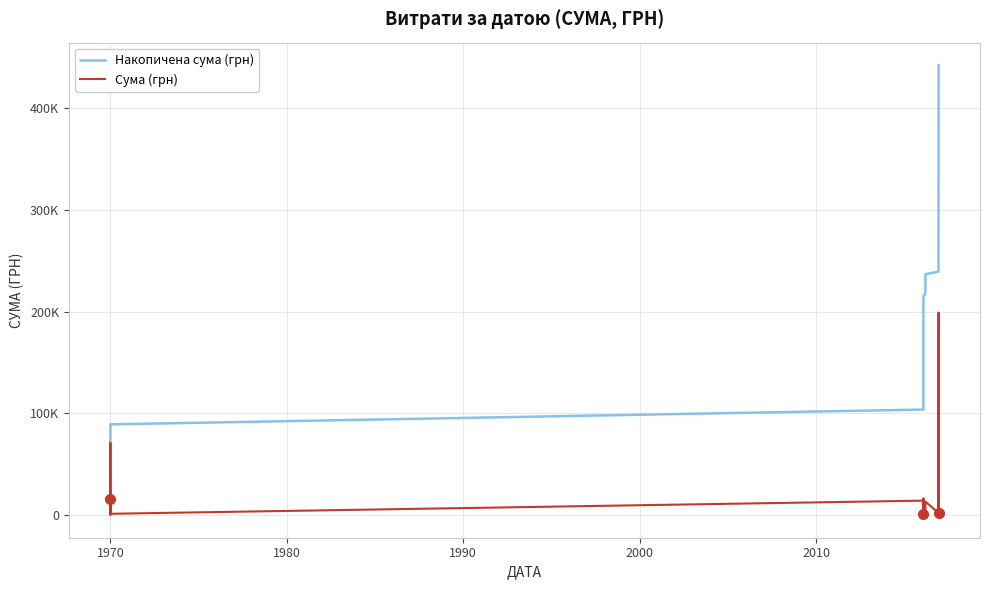

How many distinct data groups are displayed?

2